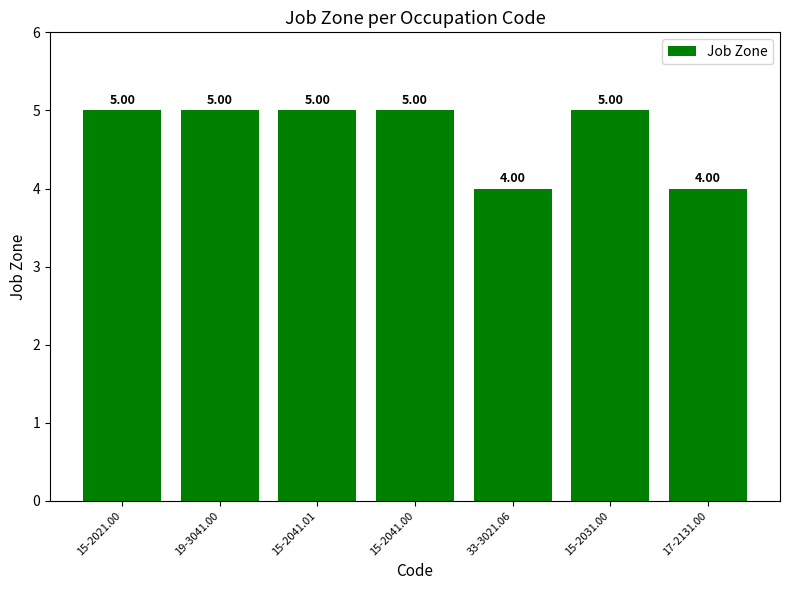

What is the sum of the values at 15-2031.00 and 33-3021.06?

9